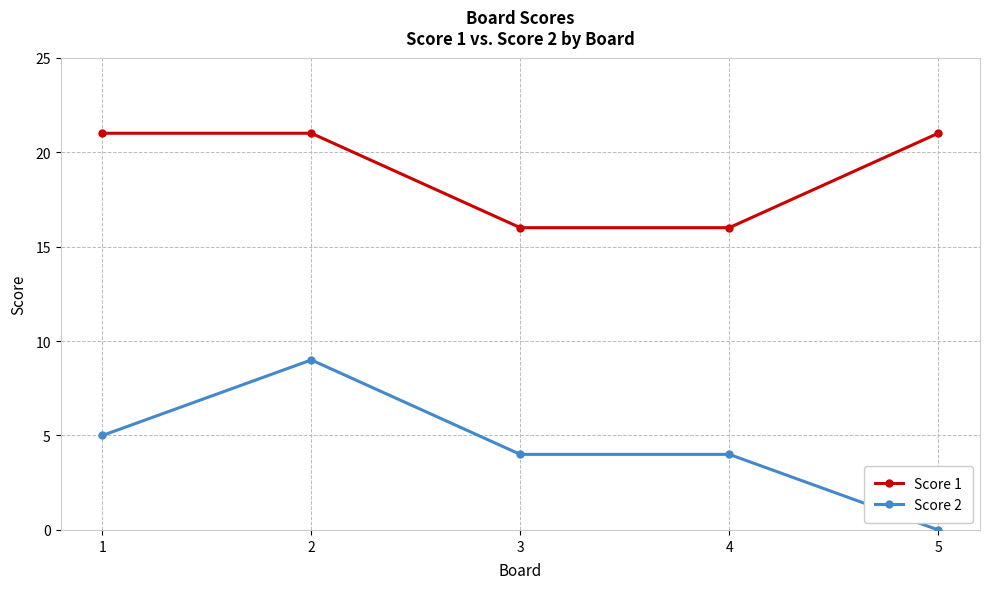

The Score 1 series shows 16 at 4. True or false?

True